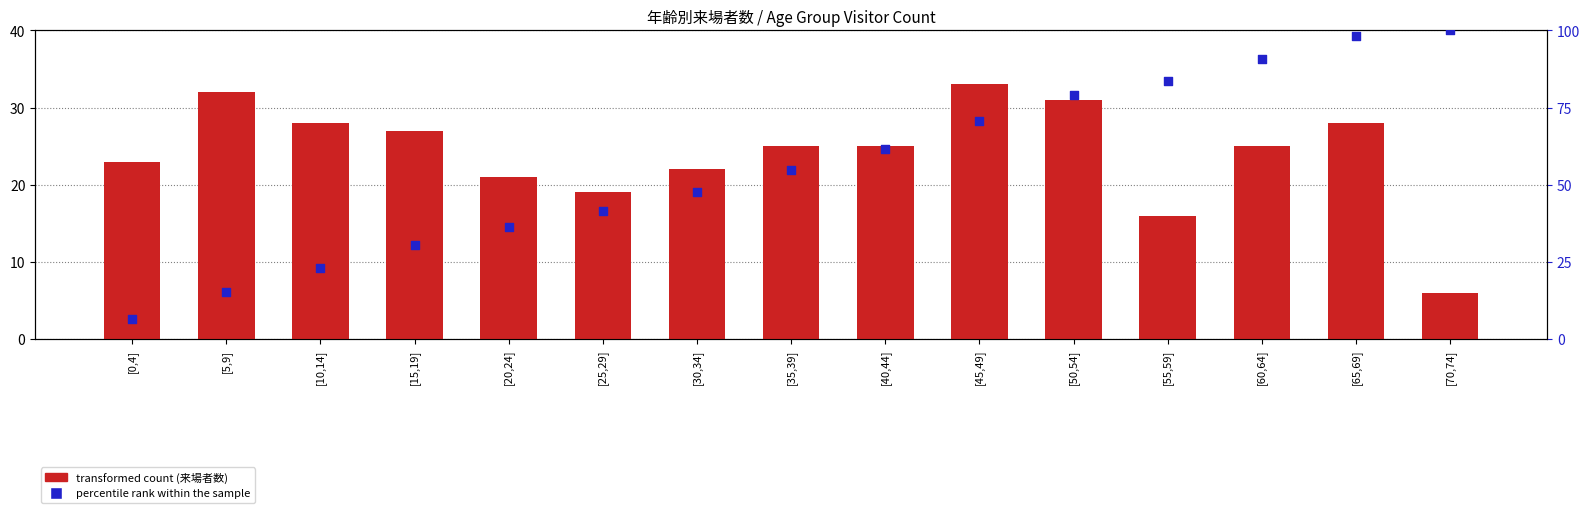

Which series contains the highest Y value?

パーセンタイル順位 (percentile rank within the sample)